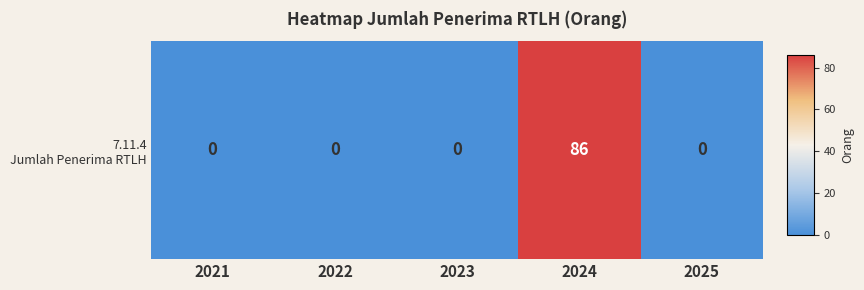

What is the difference between the maximum and minimum values?

86